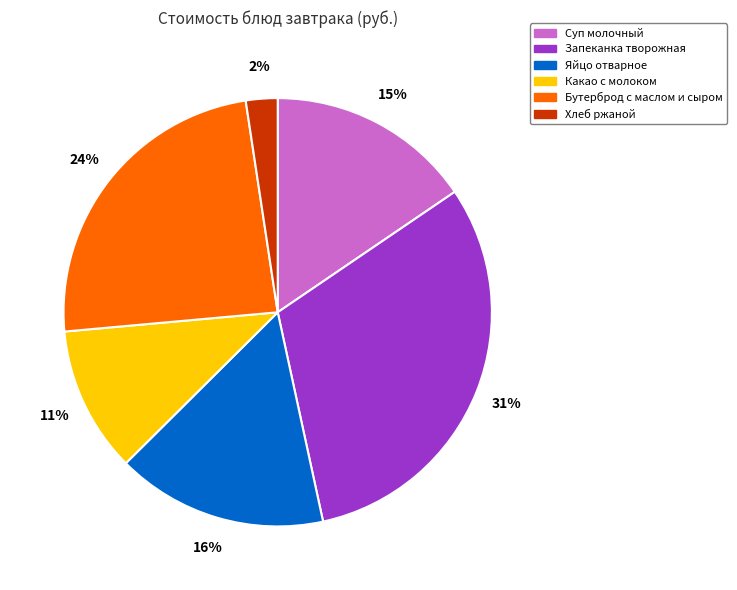

How many segments does this pie chart have?

6